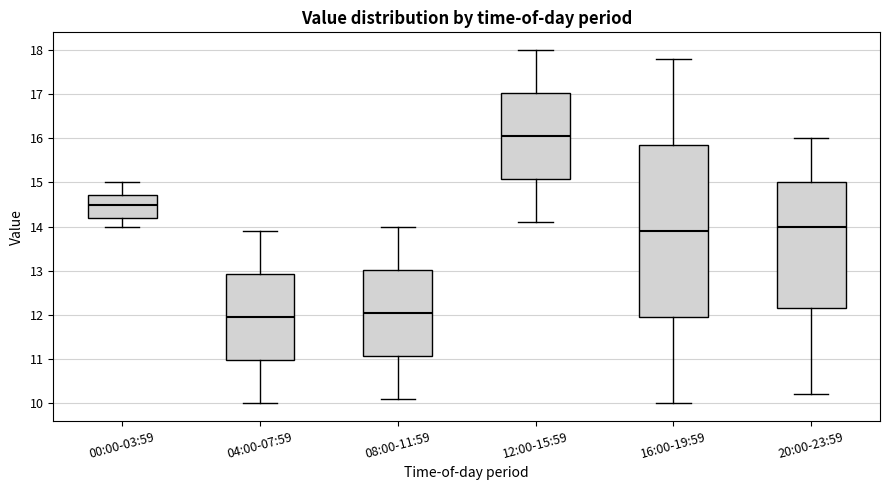

Comparing the boxes themselves (not the whiskers), which one is the tallest?

16:00-19:59